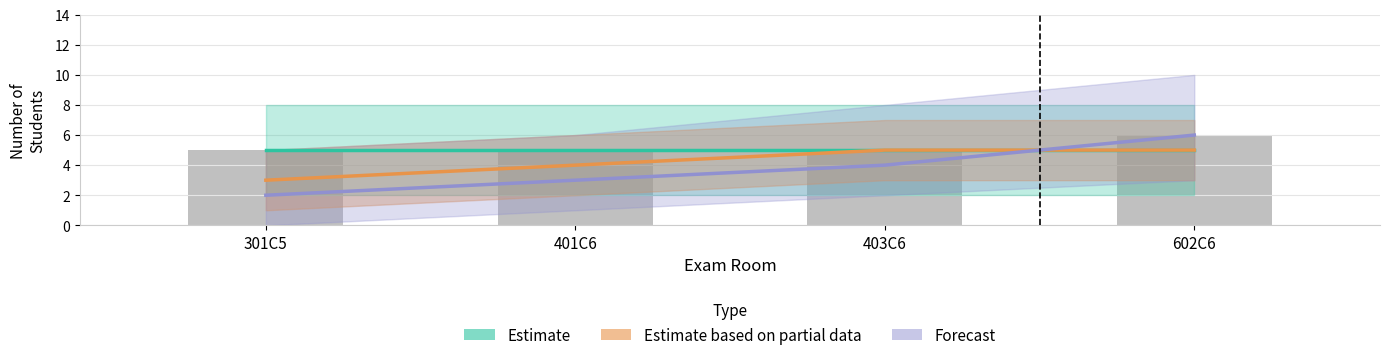

Rank the series by their average value, from lowest to highest.

Forecast, Estimate based on partial data, Estimate